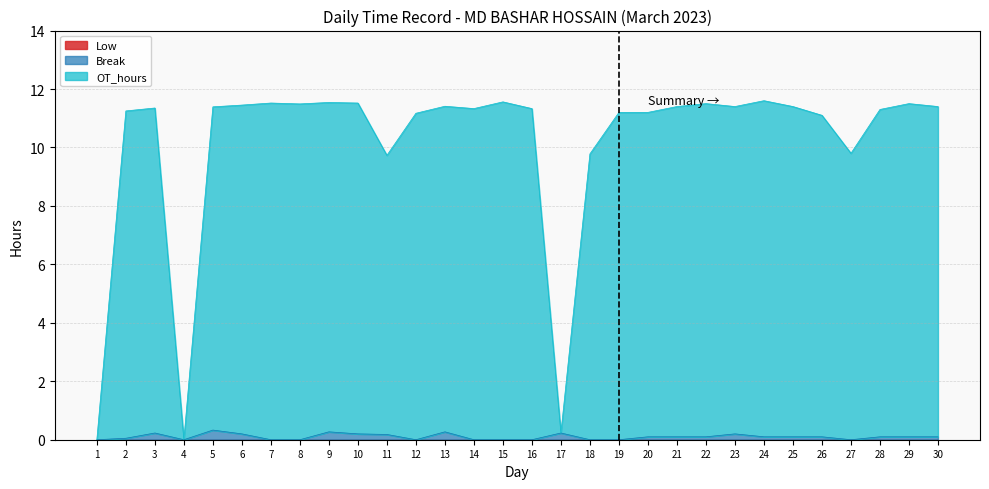

The OT_hours series shows 11.3 at 16. True or false?

True